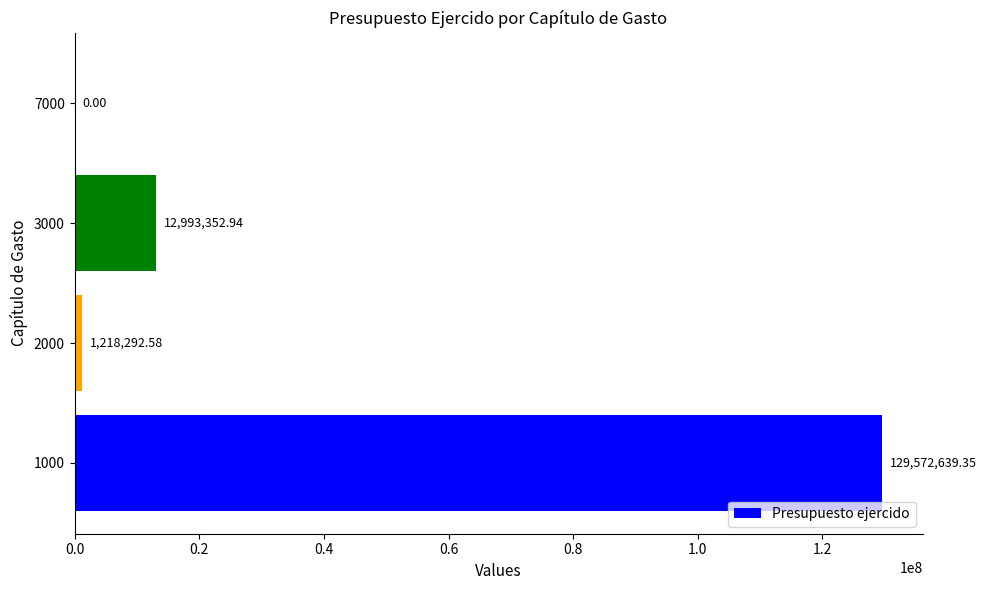

Between 1000 and 7000, which is larger?

1000